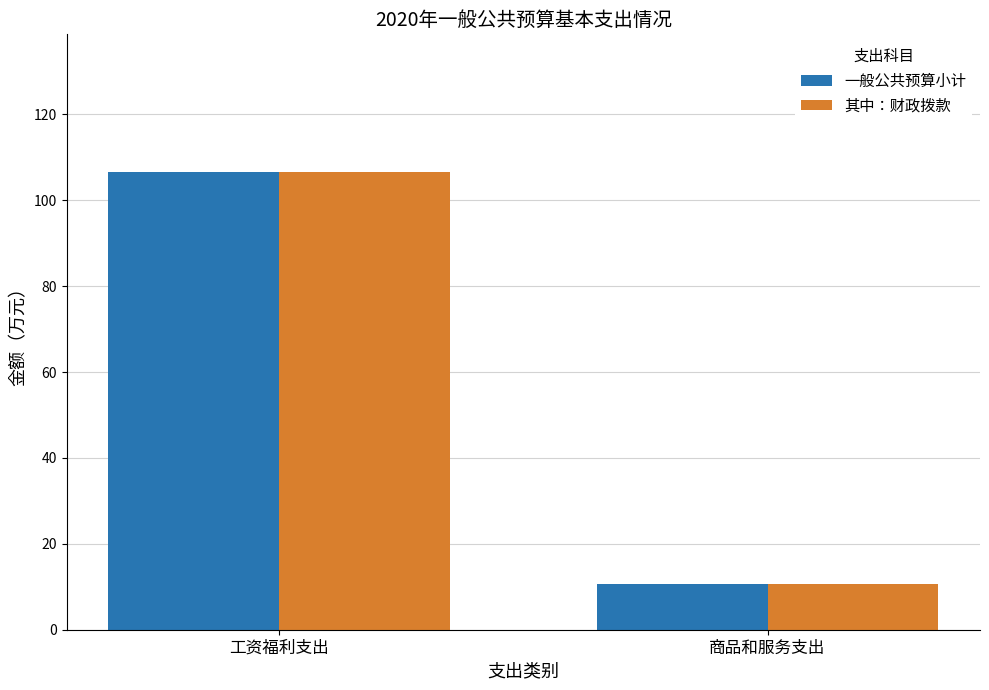

How many categories are shown in the chart?

2